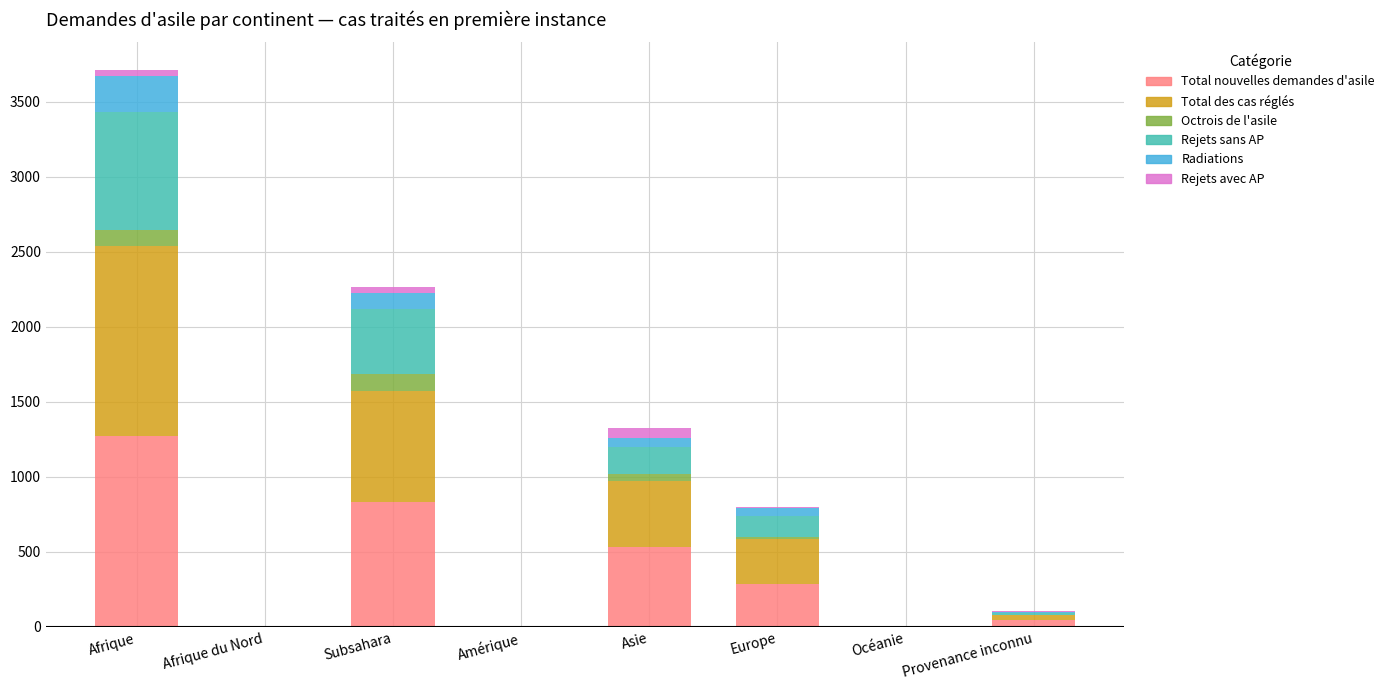

At which category is the sum across all series the highest?

Afrique